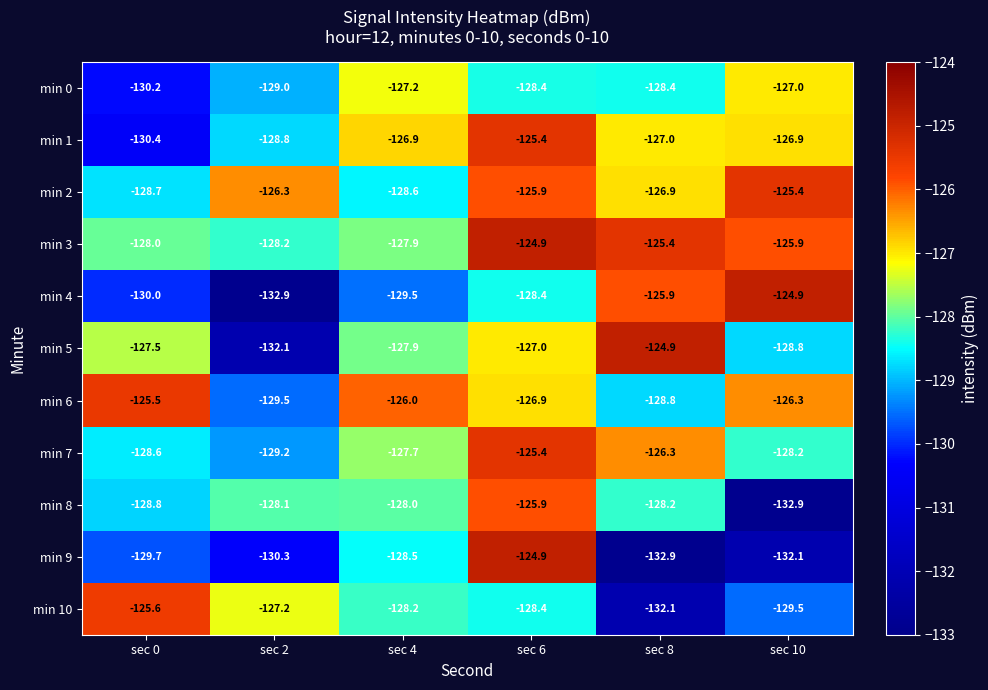

What is the difference between the maximum and minimum values in the min 2 series?

3.3